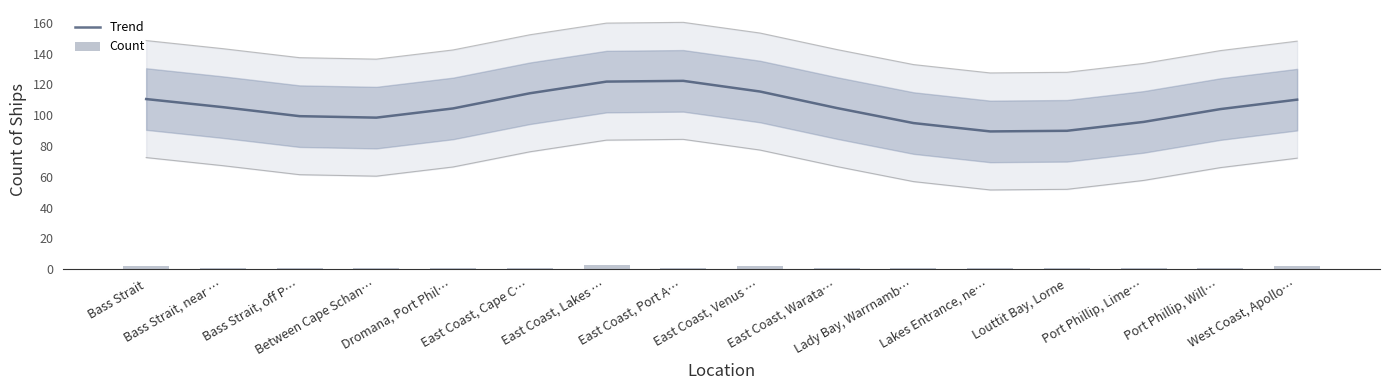

The value of Trend at East Coast, Cape C… is 196.2. True or false?

False